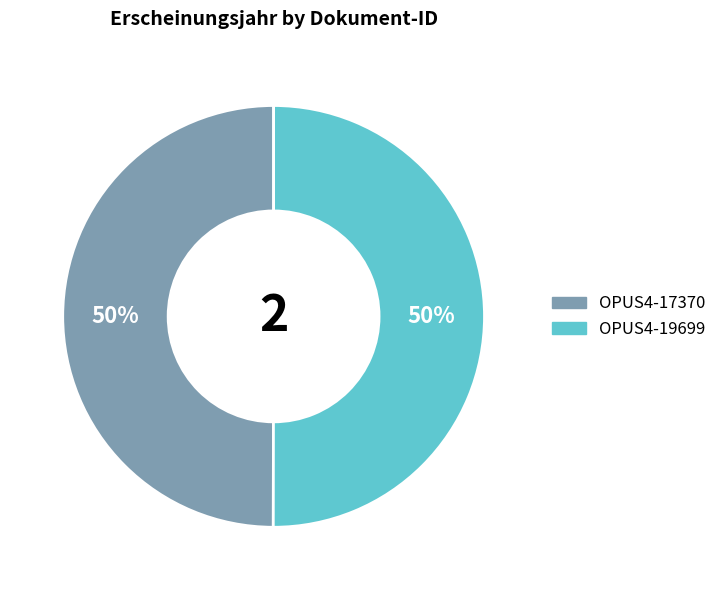

True or false: OPUS4-17370 accounts for 50% of the total.

True